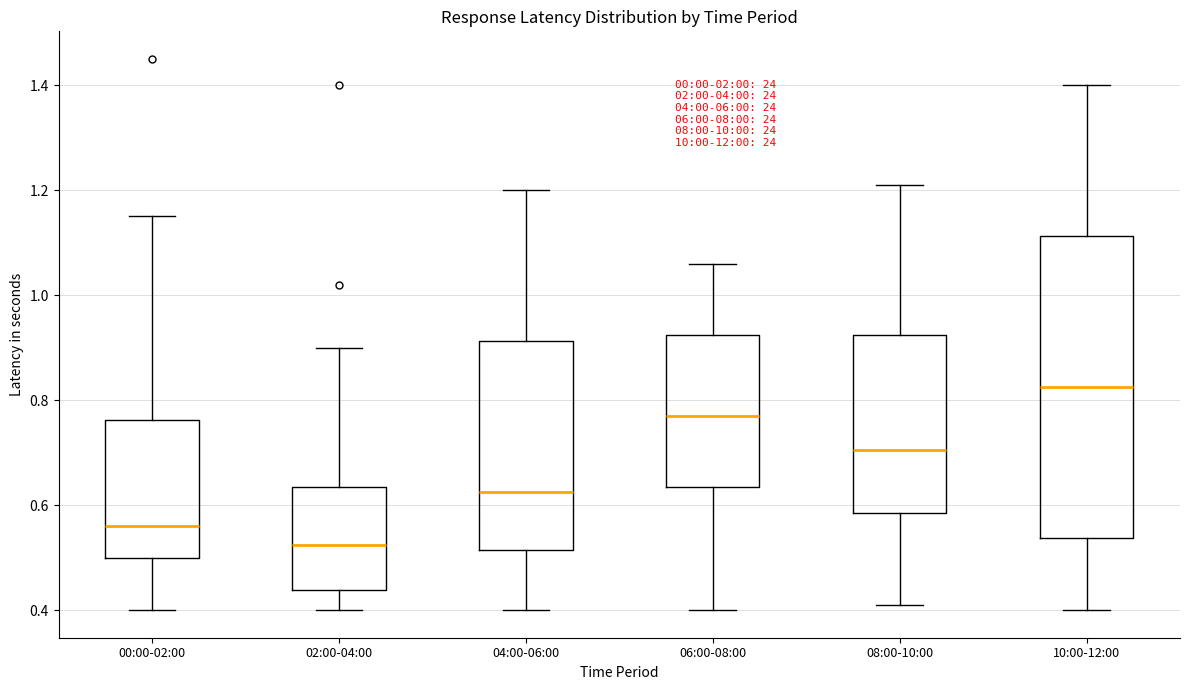

Which box is the tallest, from its lower edge to its upper edge?

10:00-12:00